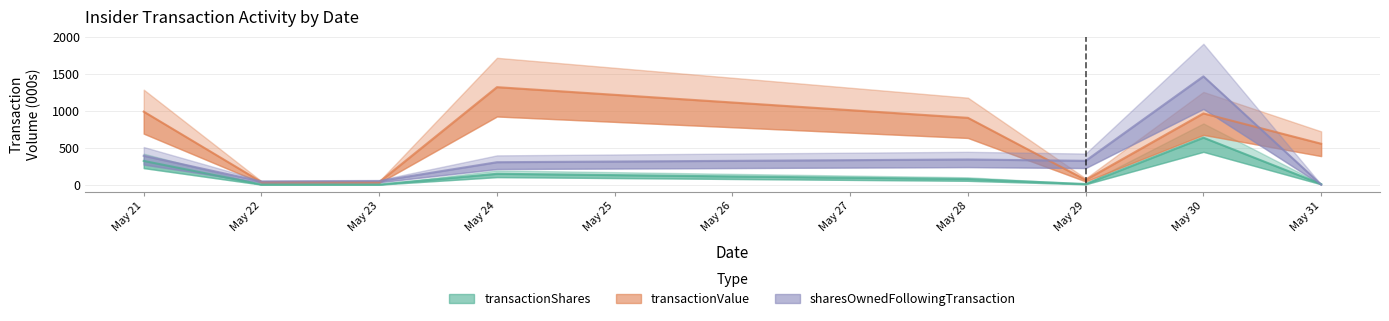

True or false: transactionValue has more than 0 interior local peaks.

True